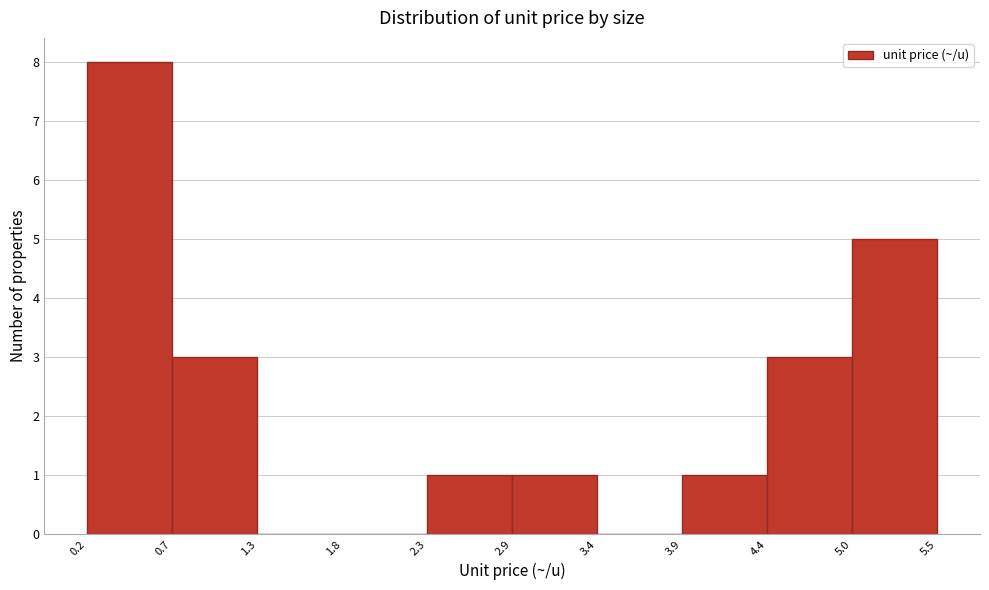

Over which range of the x-axis is the bar tallest?

0.2 to 0.7